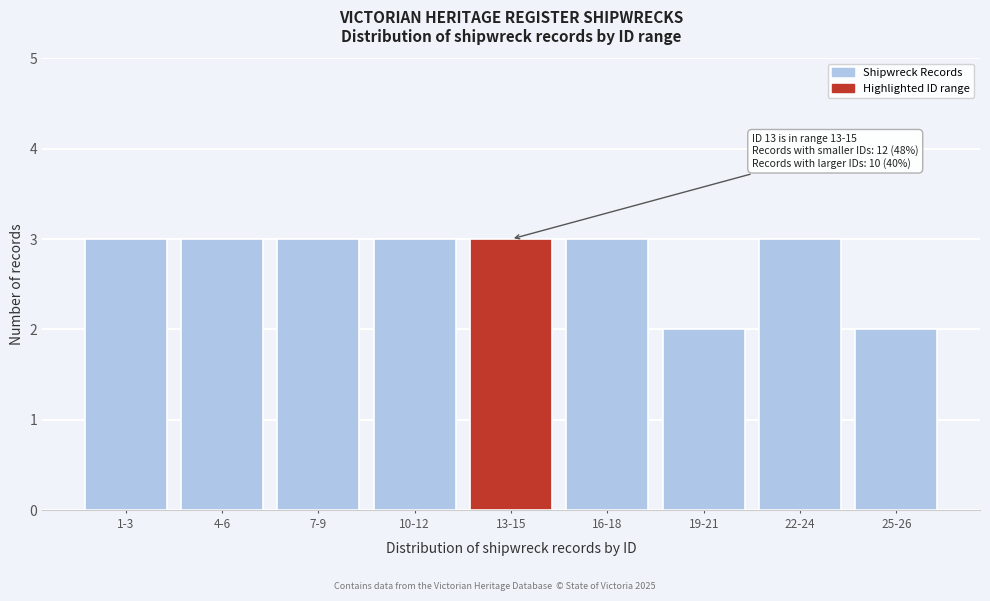

Reading left to right, what are all the values shown in this chart?

3	3	3	3	3	3	2	3	2